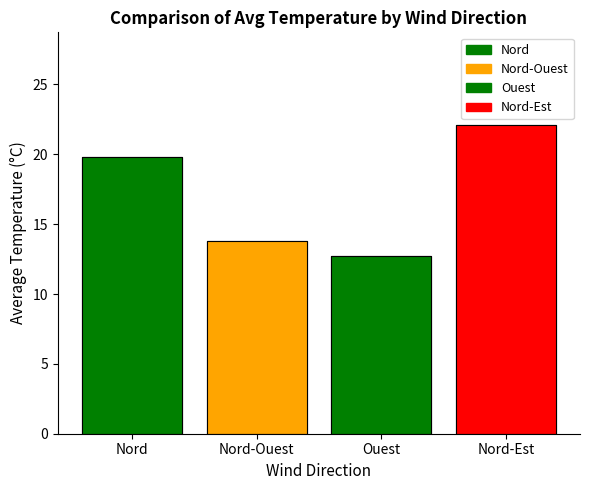

What is the difference between the second highest and second lowest values in the Nord-Ouest series?

3